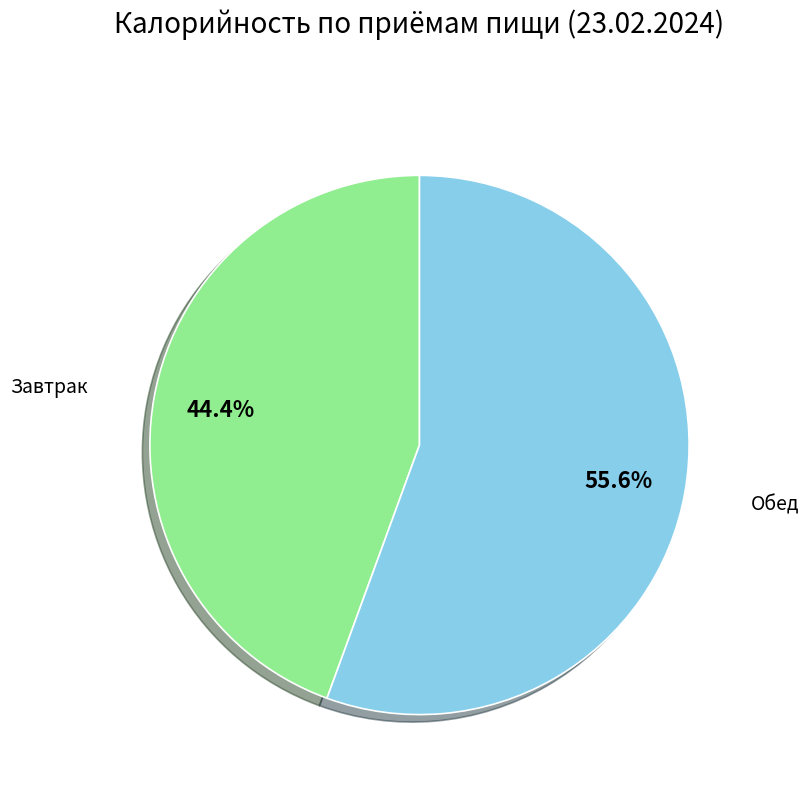

Which slice is the smallest?

Завтрак